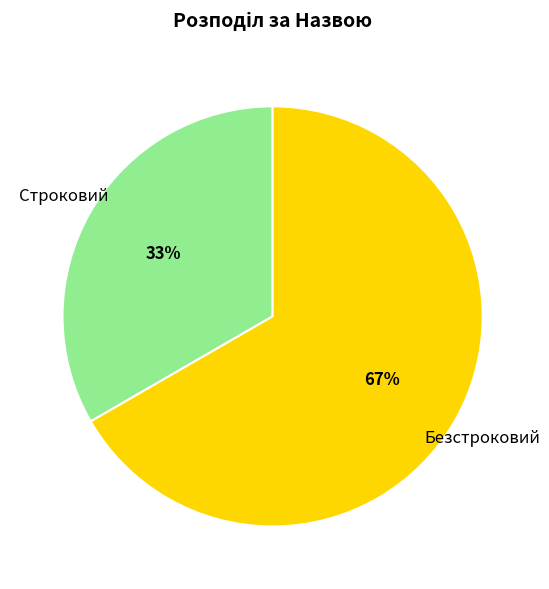

To the nearest percent, what is the average slice percentage?

50%